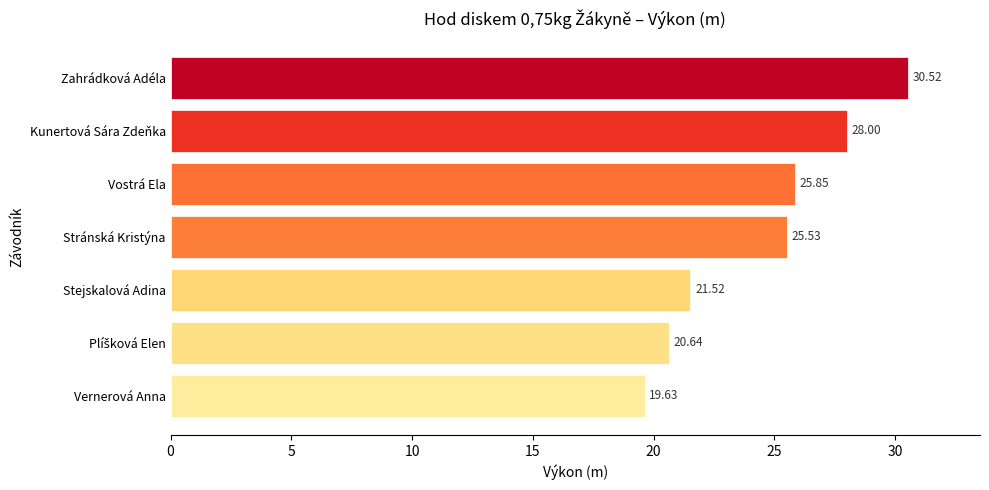

What is the change in value from Vernerová Anna to Stejskalová Adina?

+1.9